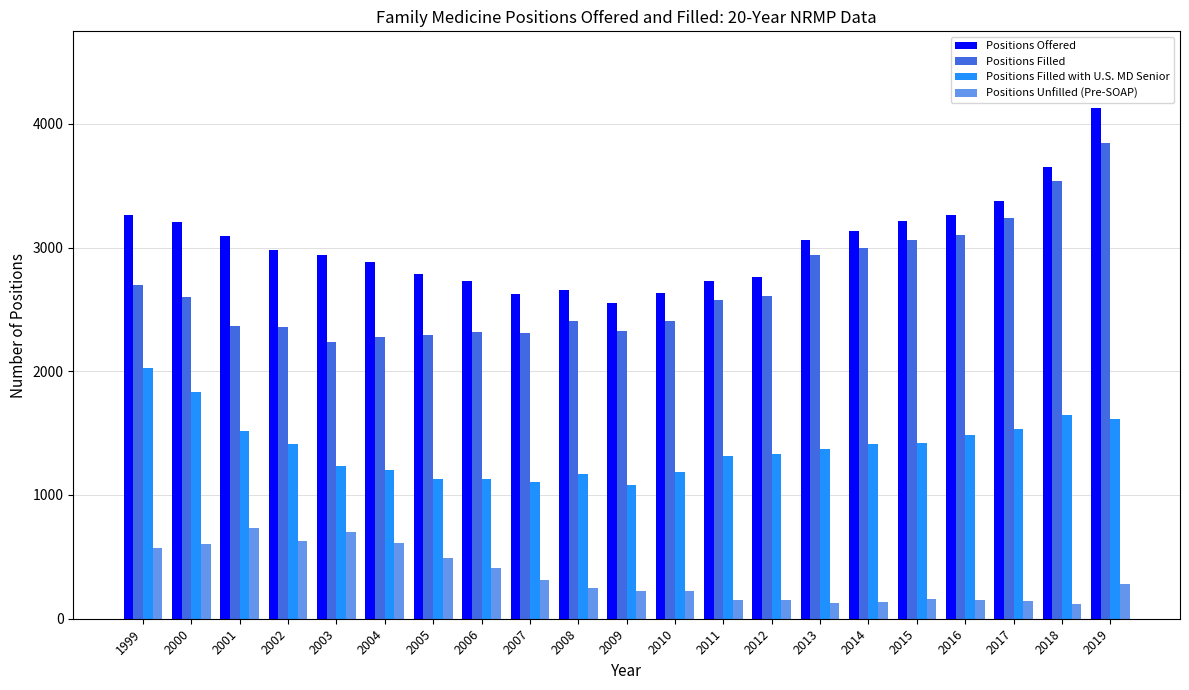

At 2007, list the series in order from largest to smallest.

Positions Offered, Positions Filled, Positions Filled with U.S. MD Senior, Positions Unfilled (Pre-SOAP)